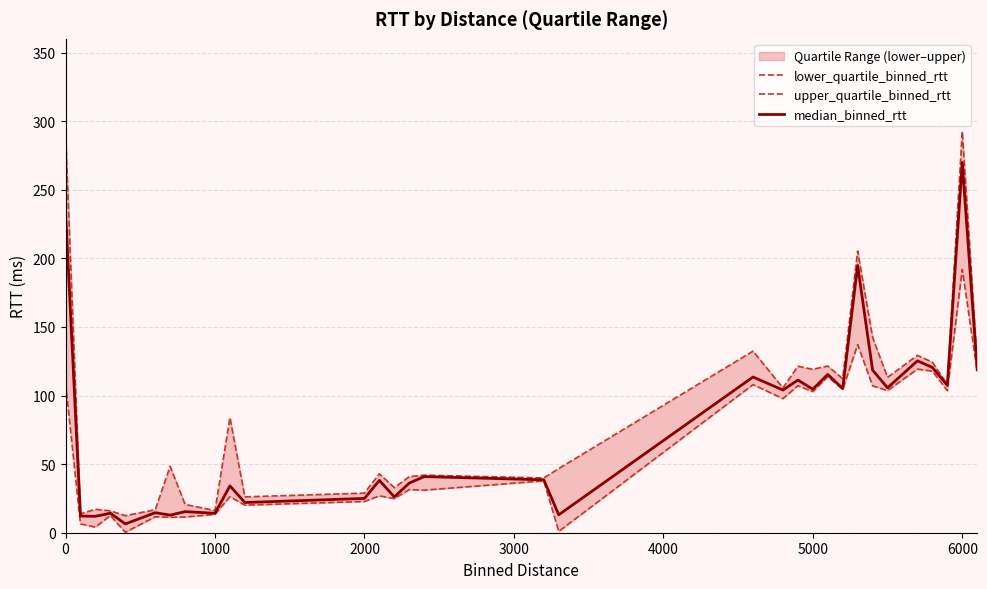

What is the minimum value for upper_quartile_binned_rtt?

12.4